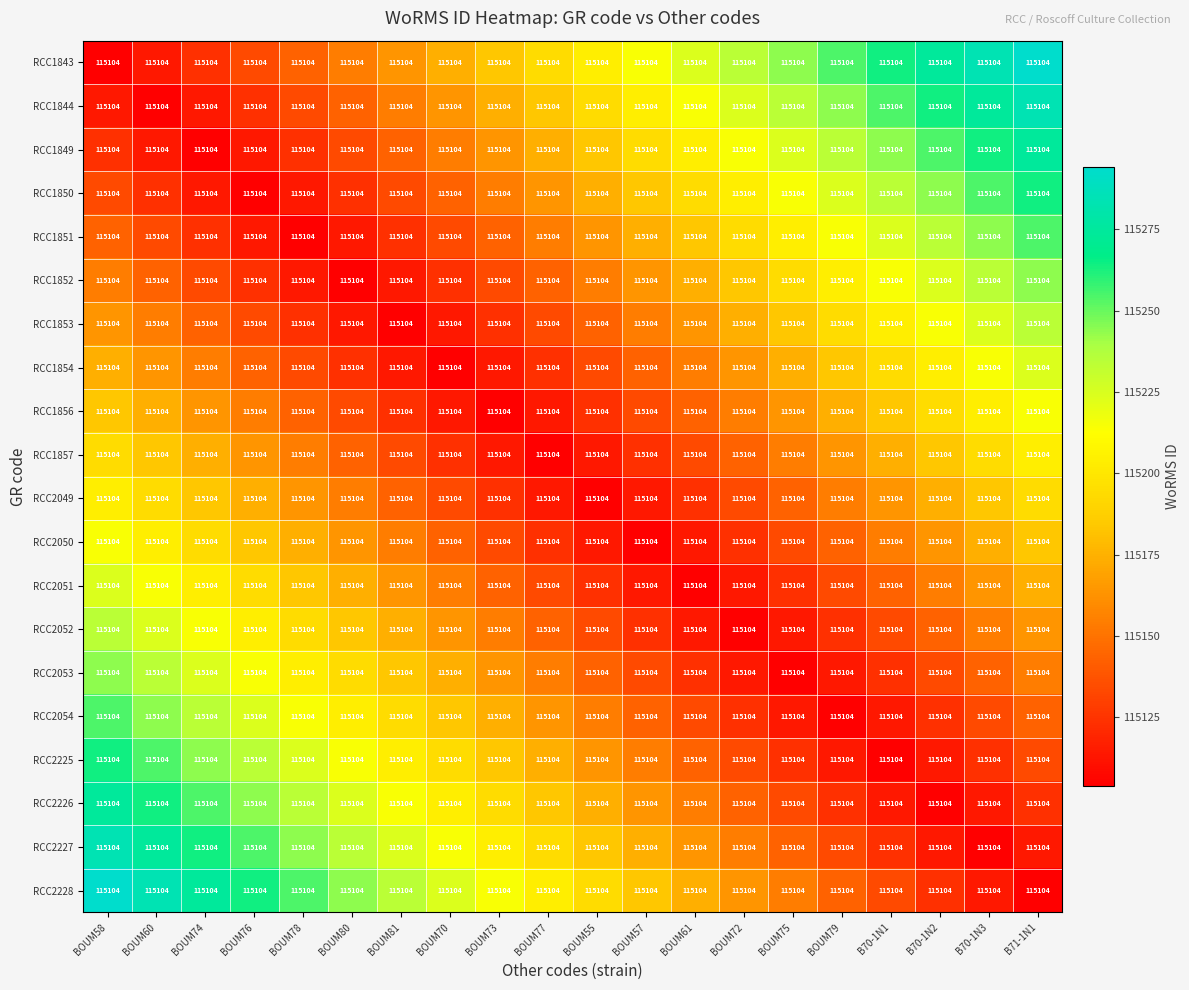

At which label is RCC2054 closest to 115179?

BOUM70